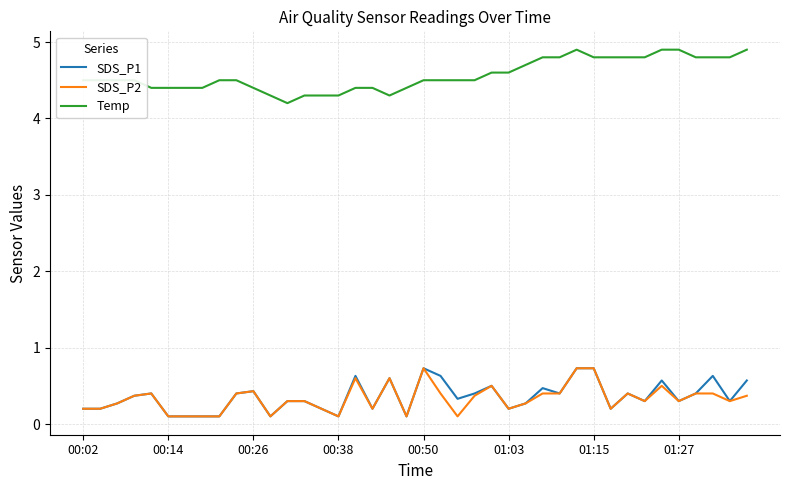

At how many categories does at least one series exceed 4?

40